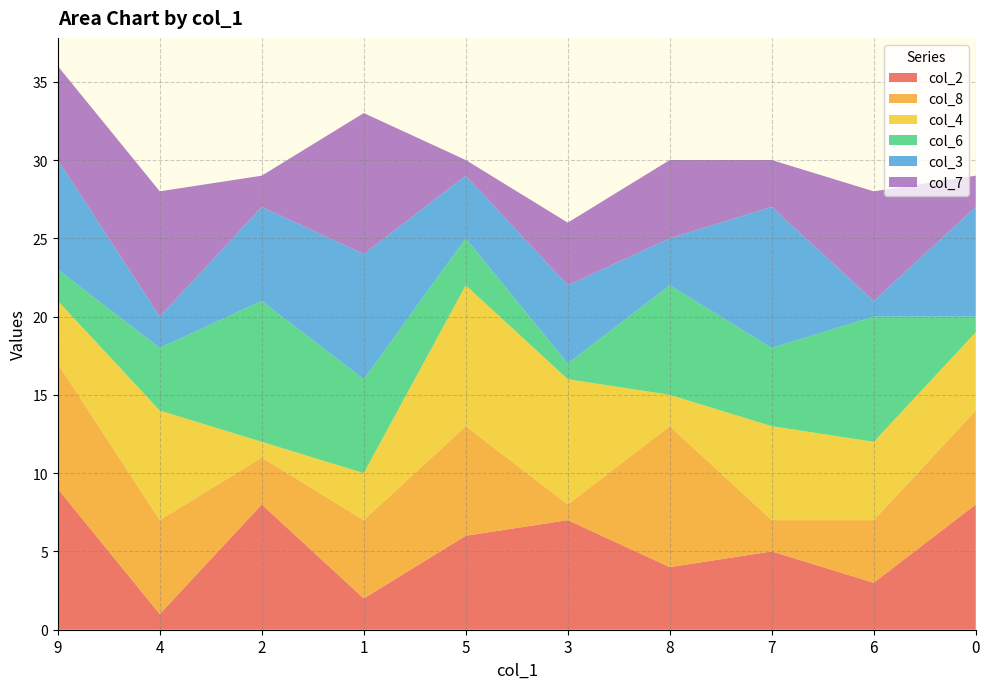

Reading right to left, what are all the values shown in this chart?

col_2: 0=8	6=3	7=5	8=4	3=7	5=6	1=2	2=8	4=1	9=9
col_8: 0=6	6=4	7=2	8=9	3=1	5=7	1=5	2=3	4=6	9=8
col_4: 0=5	6=5	7=6	8=2	3=8	5=9	1=3	2=1	4=7	9=4
col_6: 0=1	6=8	7=5	8=7	3=1	5=3	1=6	2=9	4=4	9=2
col_3: 0=7	6=1	7=9	8=3	3=5	5=4	1=8	2=6	4=2	9=7
col_7: 0=2	6=7	7=3	8=5	3=4	5=1	1=9	2=2	4=8	9=6